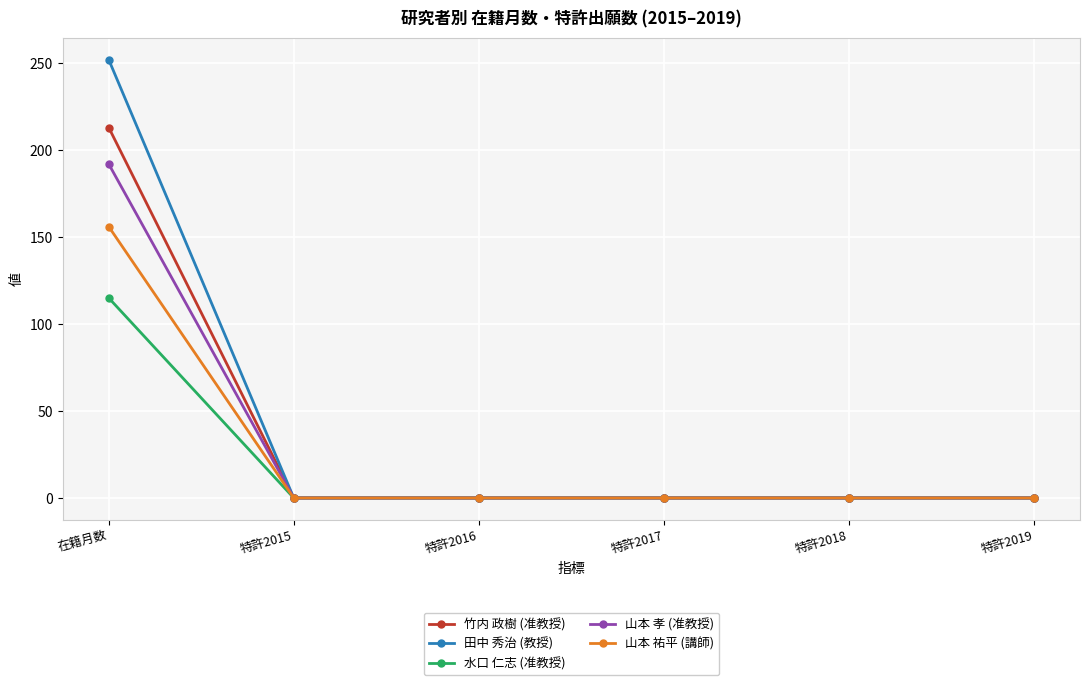

True or false: 竹内 政樹 (准教授) has more than 2 points higher than both neighbors.

False